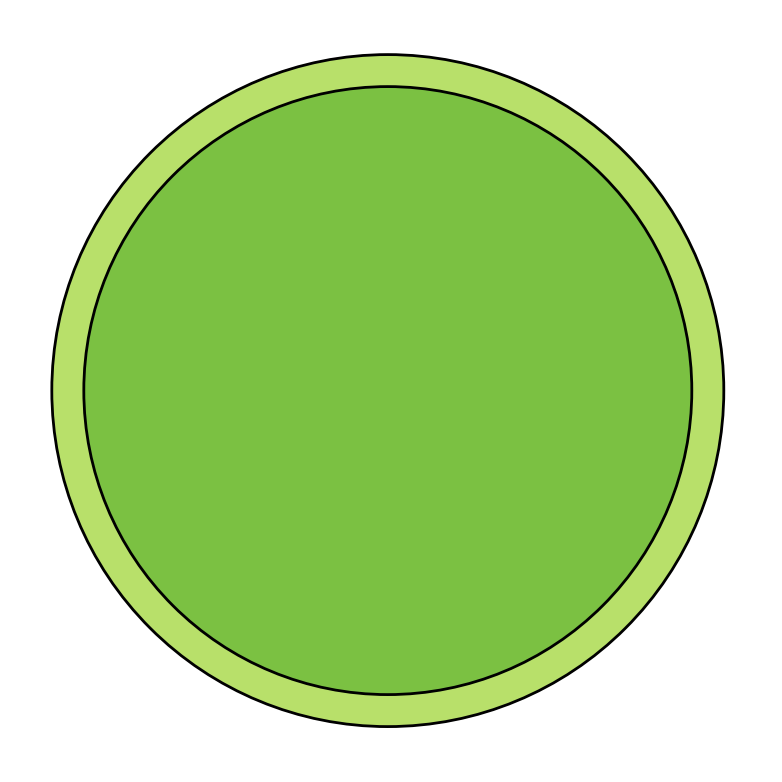

Rank the categories by value from highest to lowest.

60221 橋本 一郎, 187661 佐藤 克也, 293932 峯田 一秀